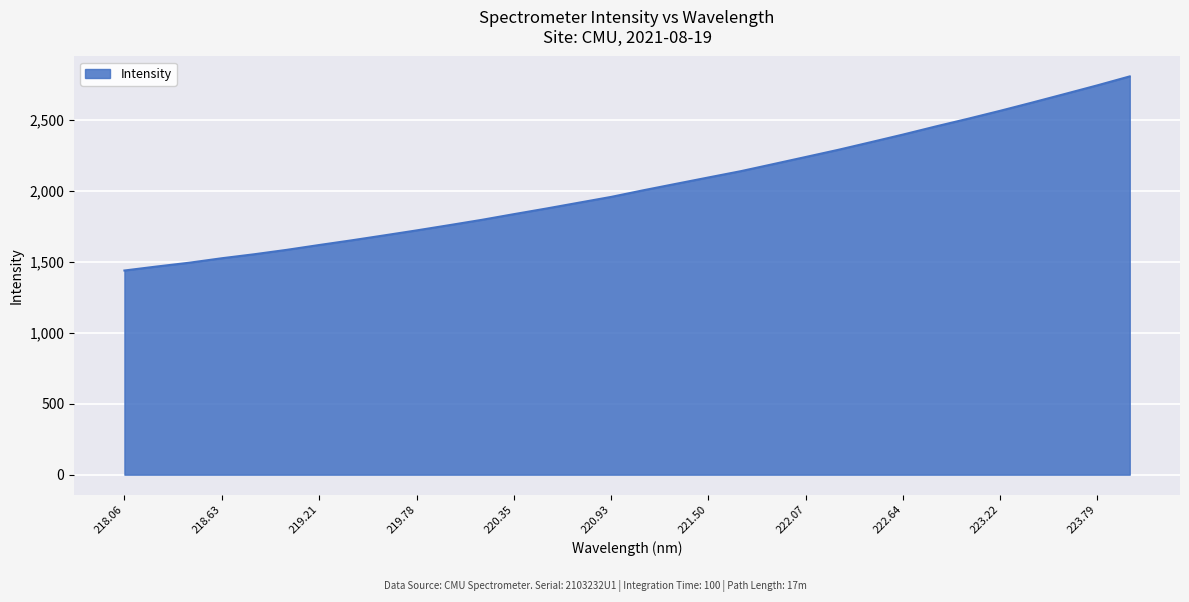

What is the maximum value shown in the chart?

2806.7